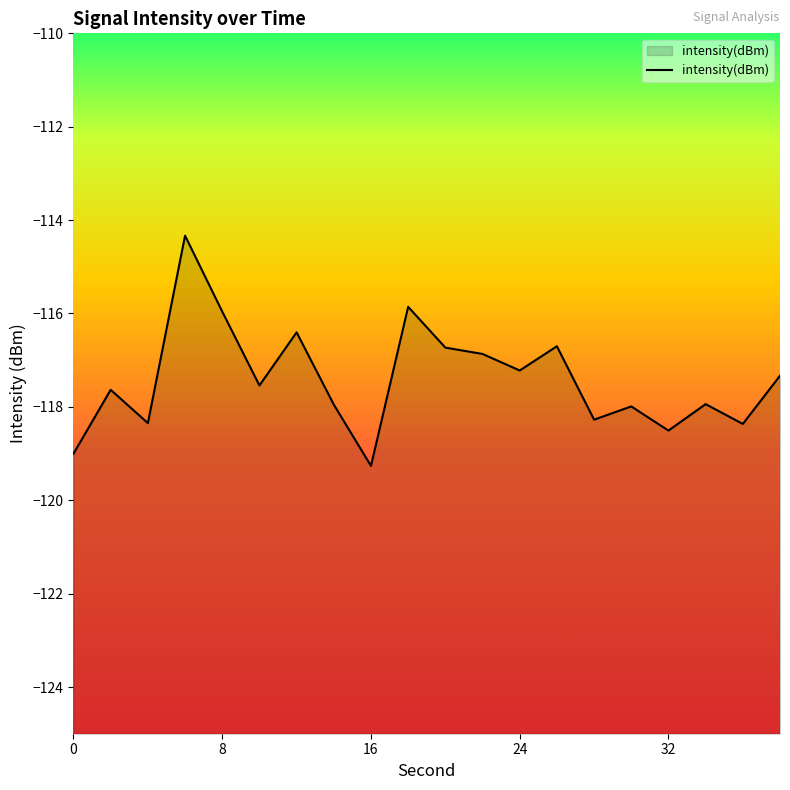

Reading right to left, transcribe all the data shown in this chart.

-117.3	-118.4	-117.9	-118.5	-118.0	-118.3	-116.7	-117.2	-116.9	-116.7	-115.9	-119.3	-118.0	-116.4	-117.5	-116.0	-114.3	-118.3	-117.6	-119.0